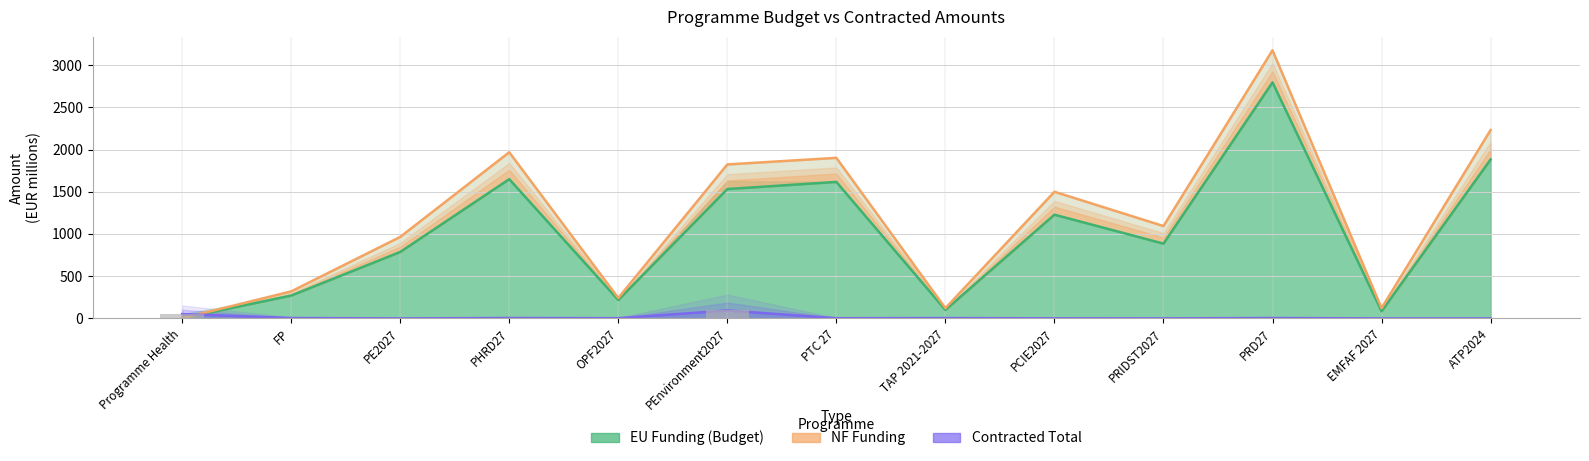

What is the average value of the NF Funding series?

1189.4